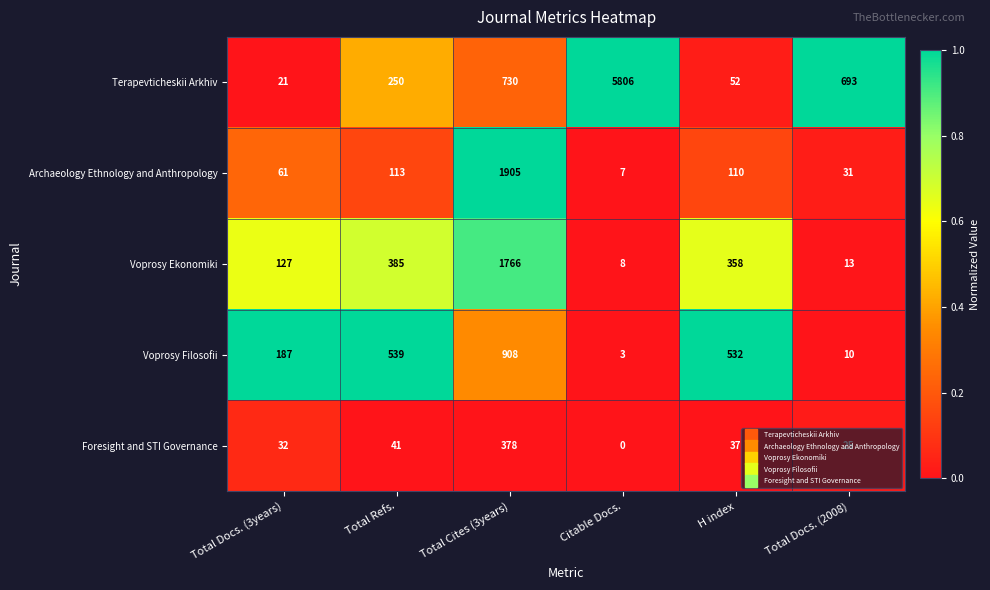

What is the spread (max minus min) of values at Total Cites (3years)?

1527